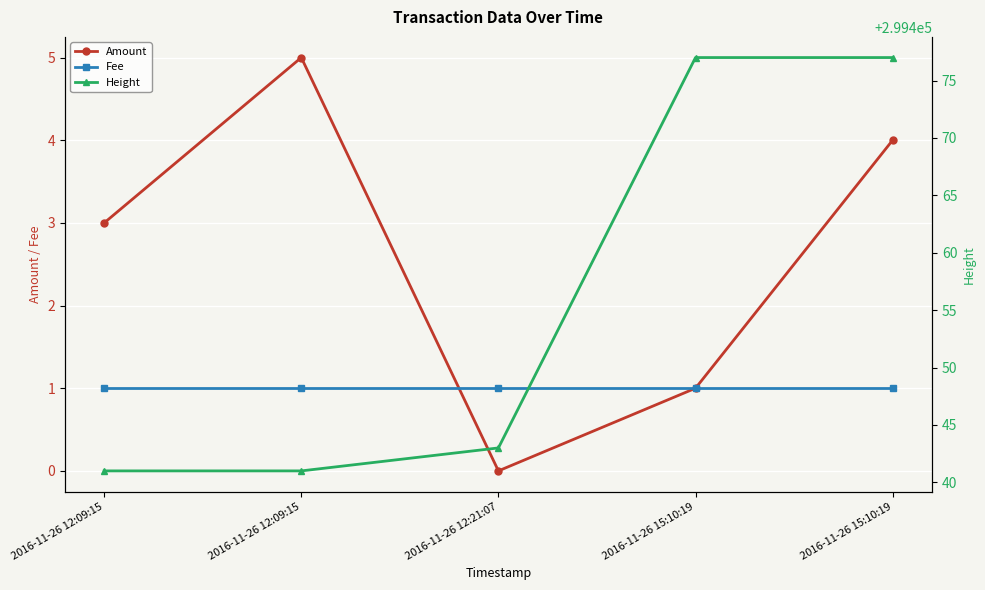

True or false: Height has a value of 299477 at 2016-11-26 15:10:19.

True